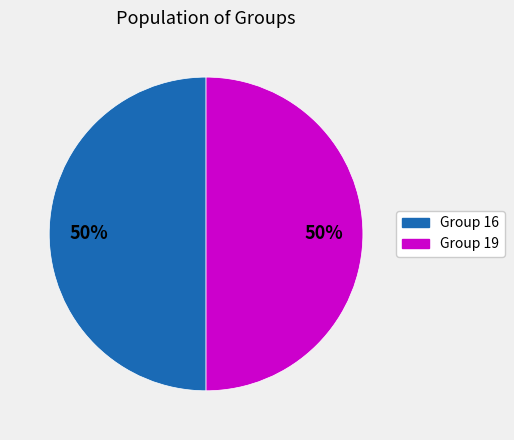

To the nearest percent, what is the average slice percentage?

50%